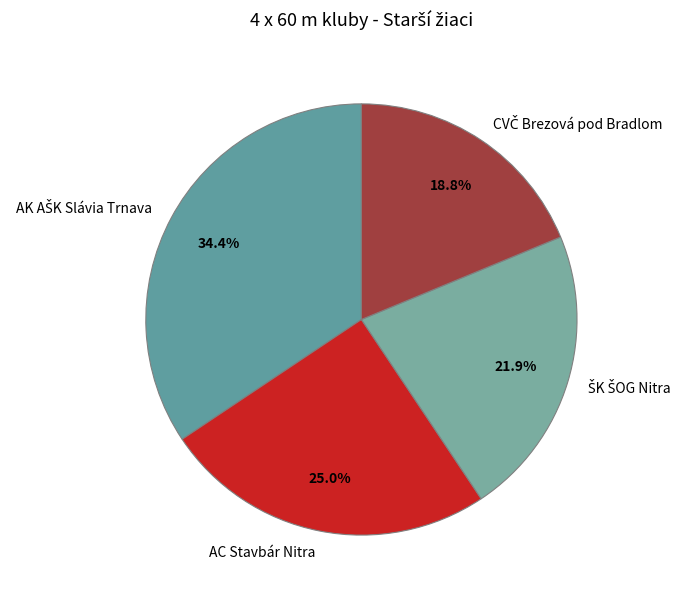

To the nearest percent, what percentage of the pie is AC Stavbár Nitra?

25%